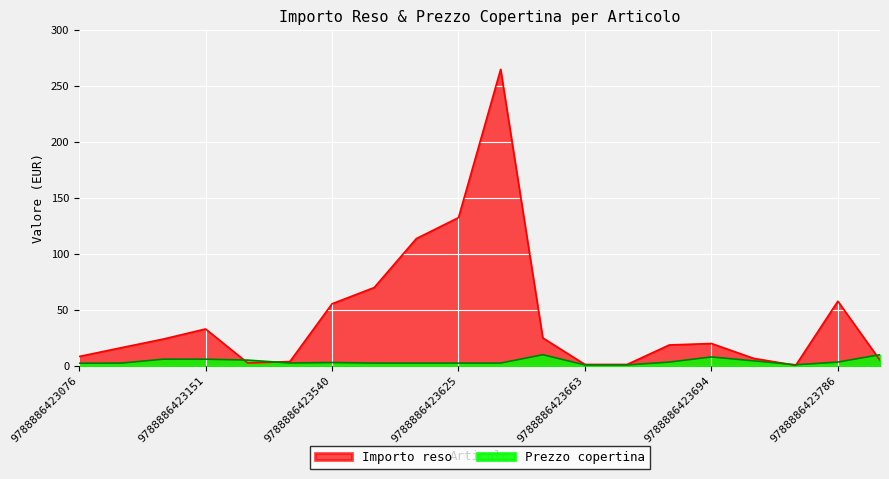

At which category is the sum across all series the highest?

9788886423632